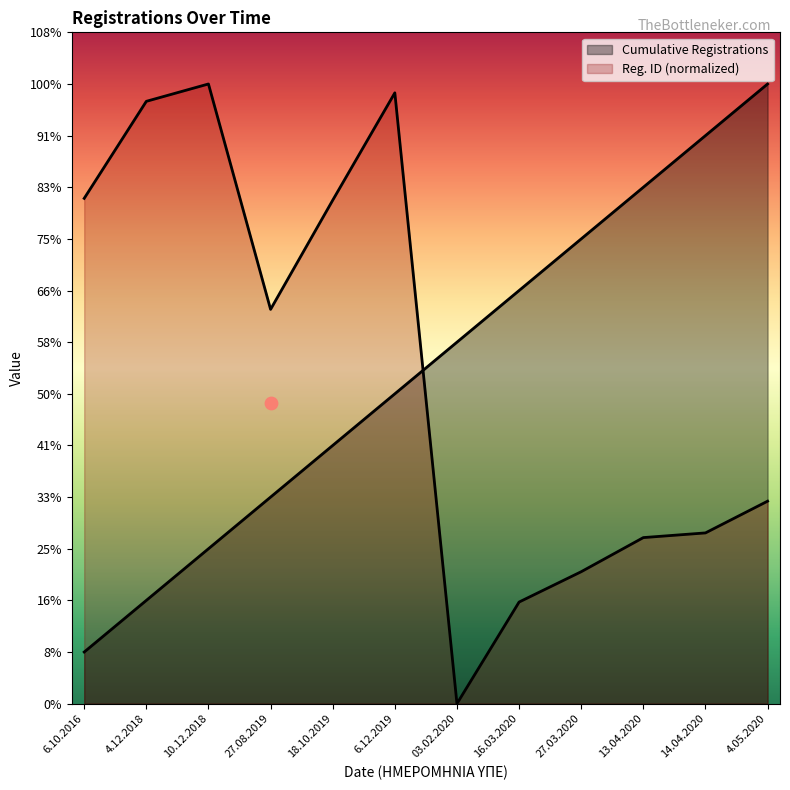

Which series has the largest total across all categories?

Cumulative Registrations